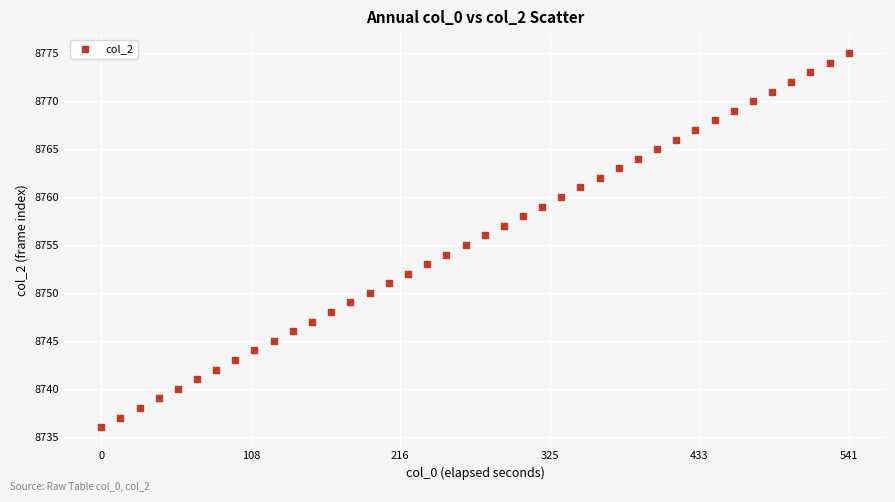

What is the range of Y values (max minus min)?

39